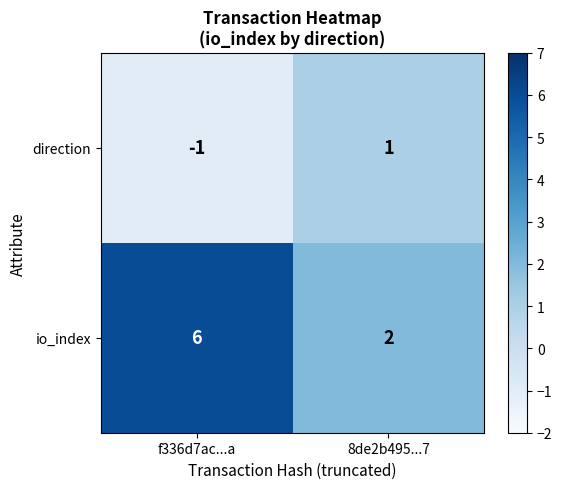

Reading left to right, extract all data points from this chart.

direction: f336d7ac...a=-1	8de2b495...7=1
io_index: f336d7ac...a=6	8de2b495...7=2